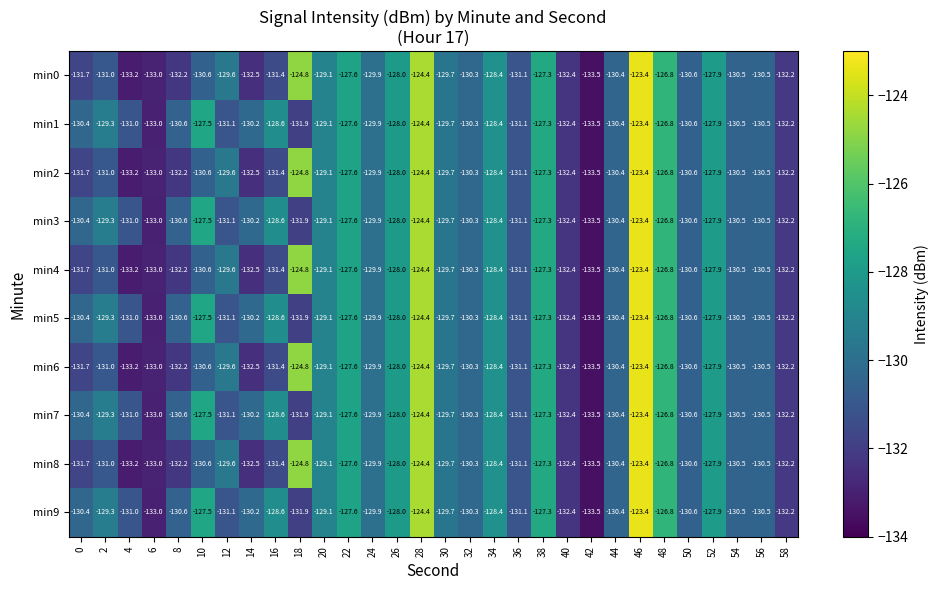

True or false: min1 has a value of -71.2 at 10.

False